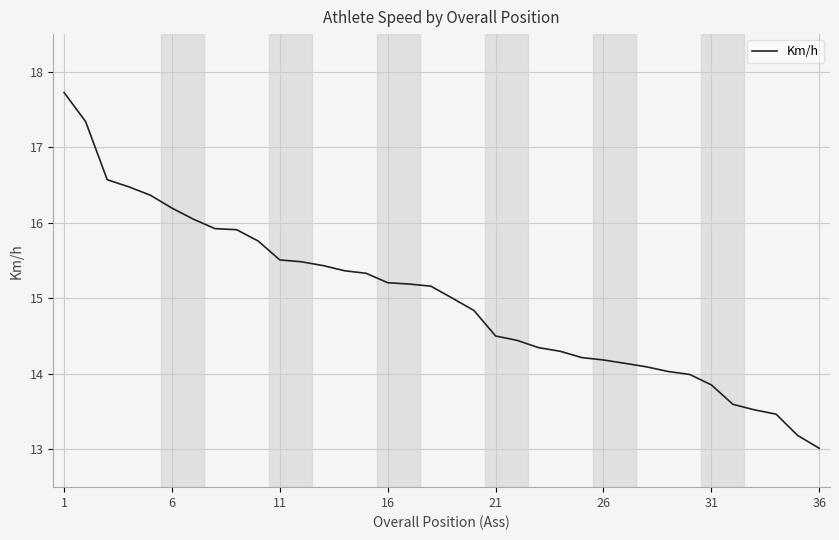

Does the chart have visible grid lines?

Yes